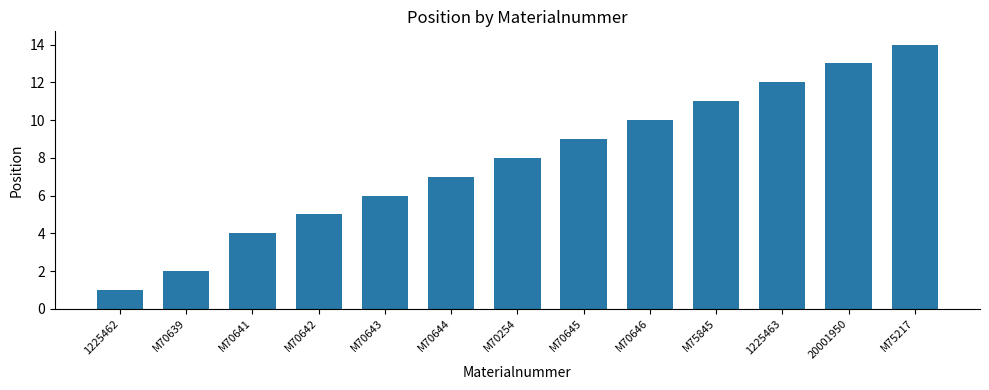

Between M70254 and 1225462, which is larger?

M70254